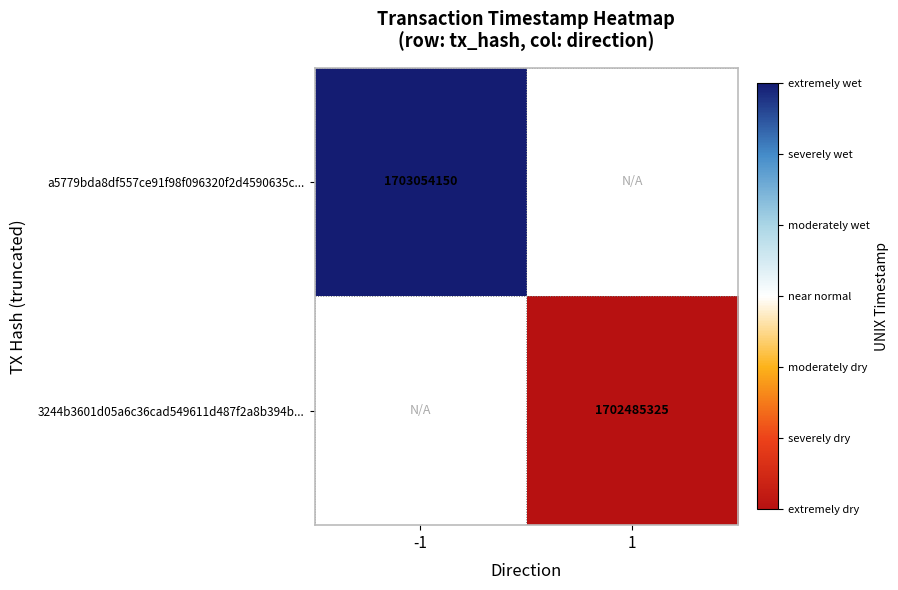

What is the minimum value shown in the chart?

1702485325.0